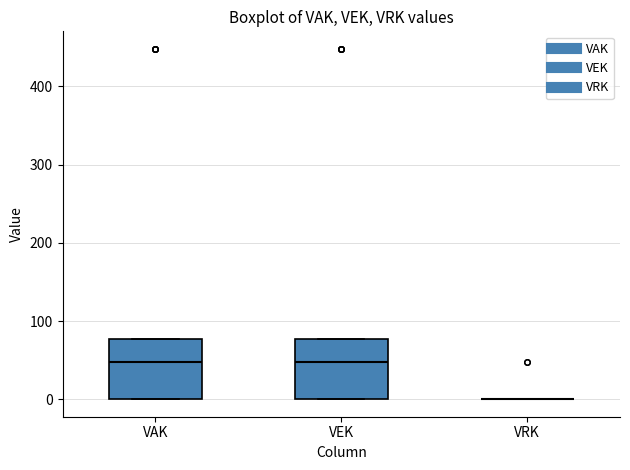

Where is the upper edge of the box for VEK on the y-axis? The values are not printed on the chart, so give them approximately, as read against the axis.

80